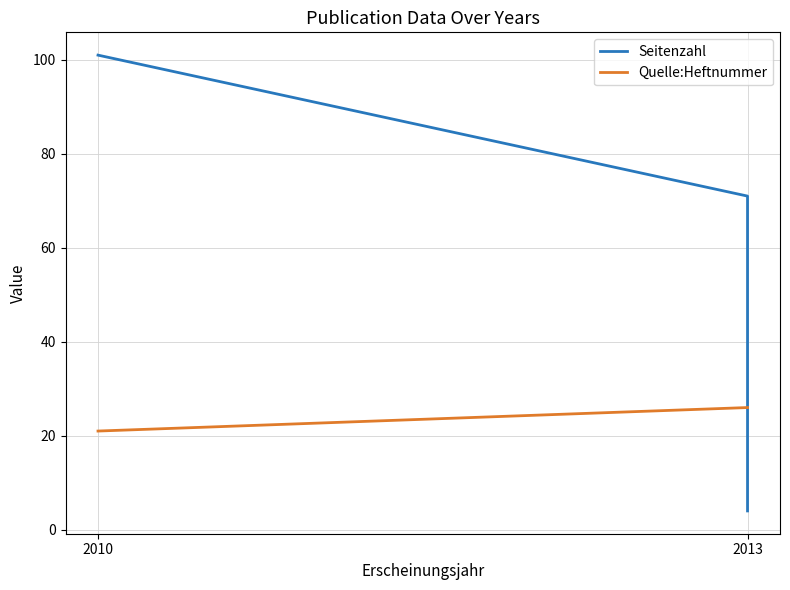

How many Seitenzahl values are between 4 and 101?

3